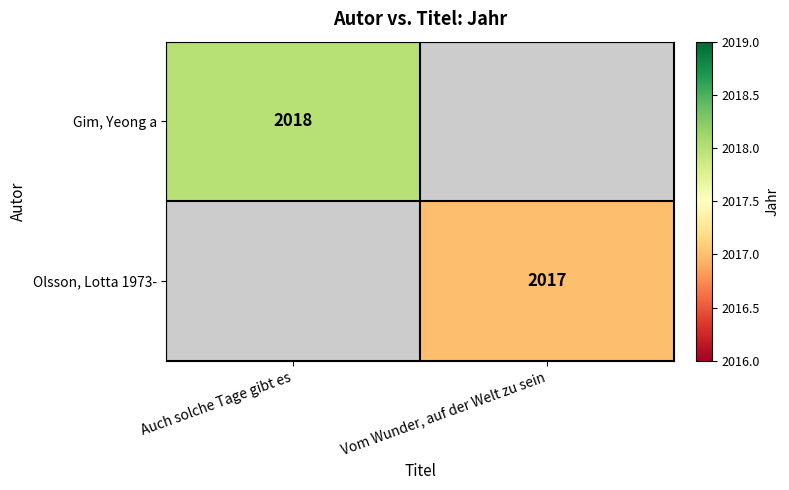

The Olsson, Lotta 1973- series shows 2017 at Vom Wunder, auf der Welt zu sein. True or false?

True